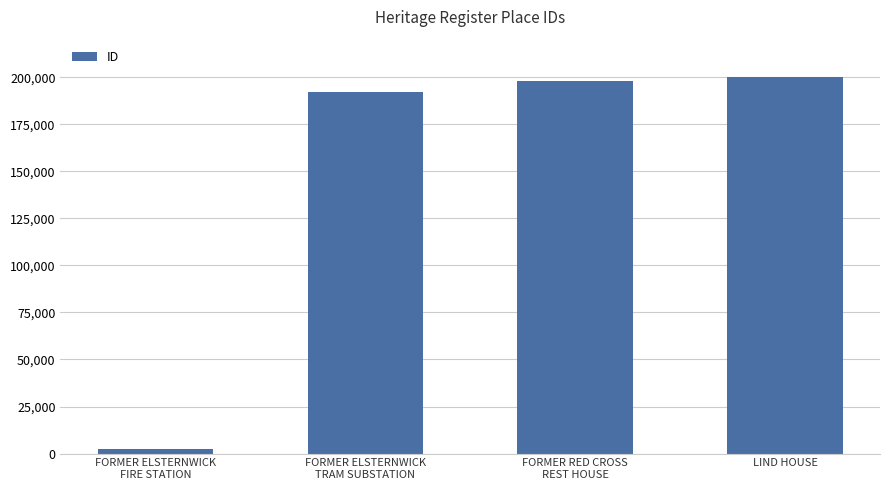

How many categories are shown in the chart?

4